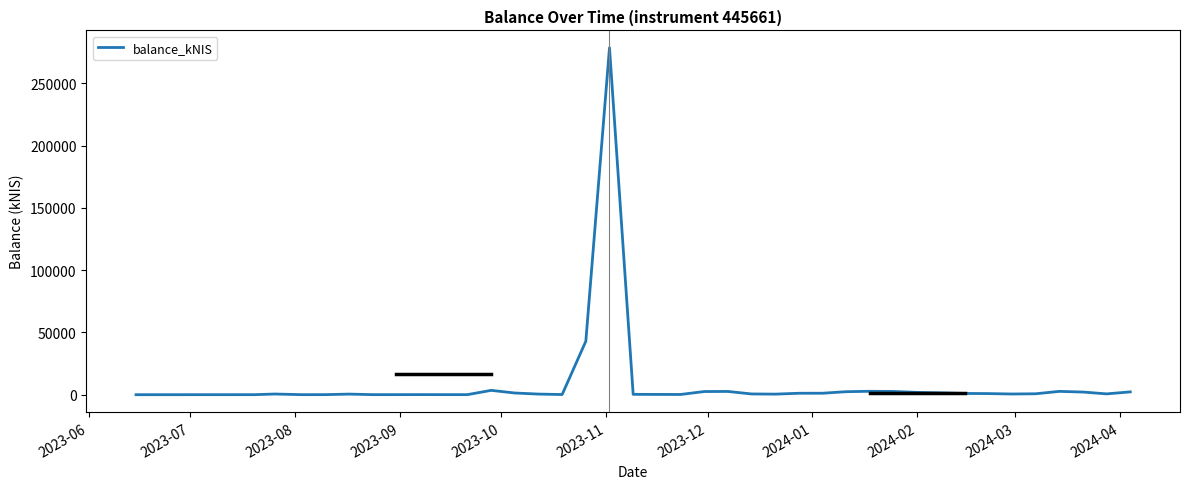

What is the difference between the maximum and minimum values?

278575.0